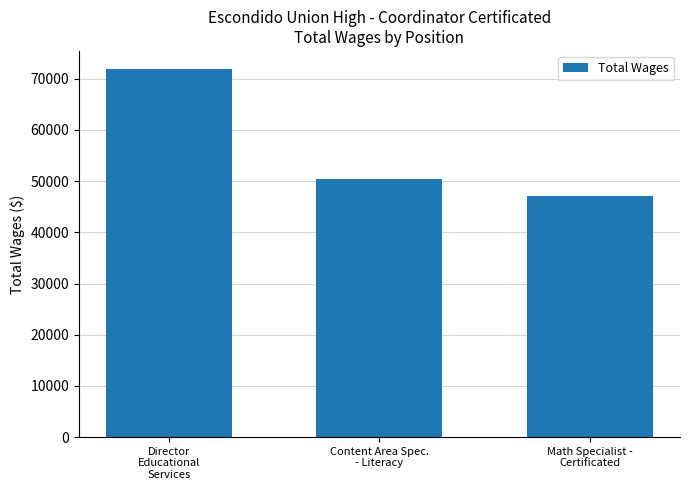

What value does the data have at Math Specialist -
Certificated?

47173.0